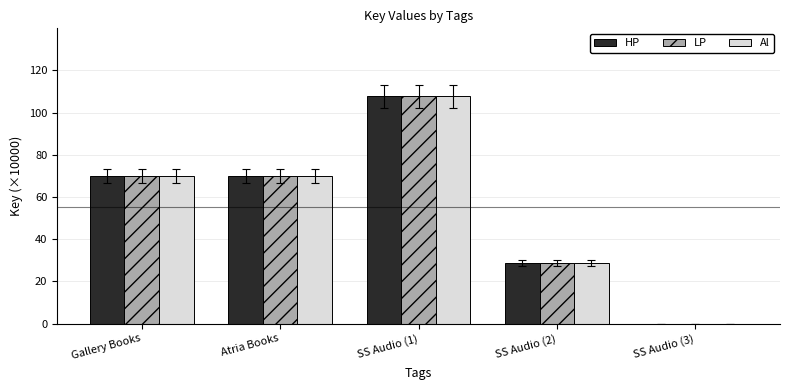

The HP series shows 108.4 at Atria Books. True or false?

False